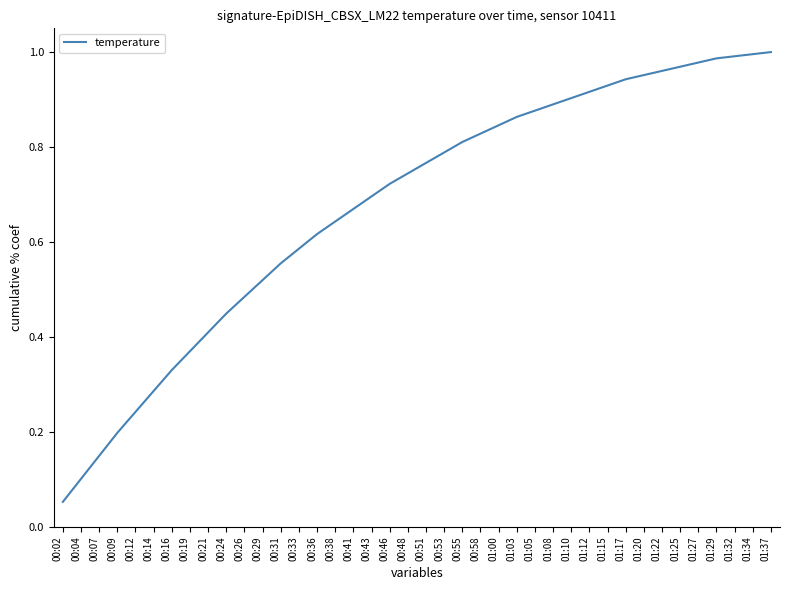

At which label is the value closest to 0?

00:02